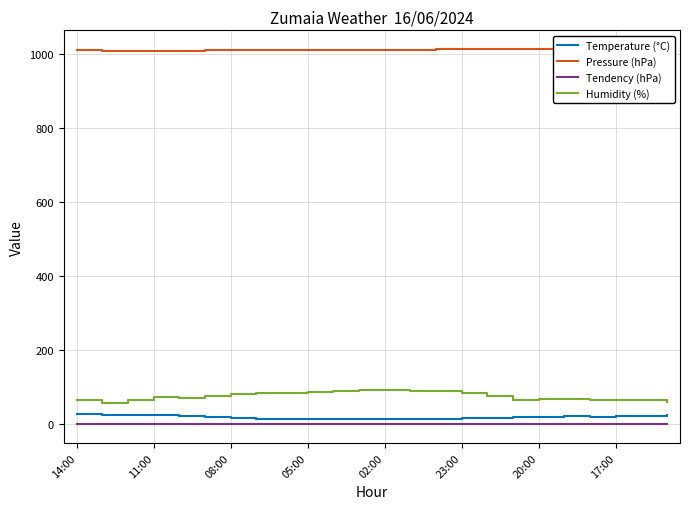

True or false: Pressure (hPa) and Tendency (hPa) cross at least once.

False